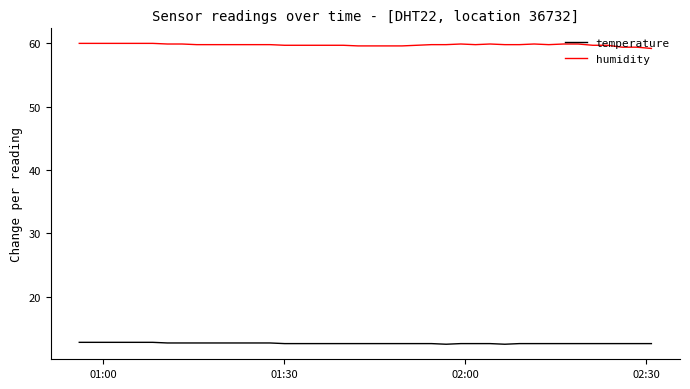

Does the chart have visible grid lines?

No